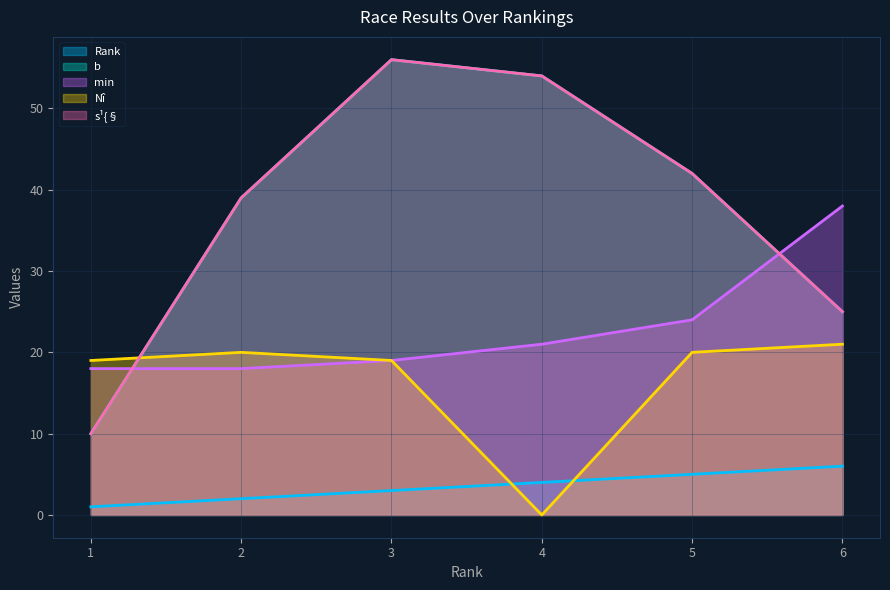

How many lines are shown in the chart?

5